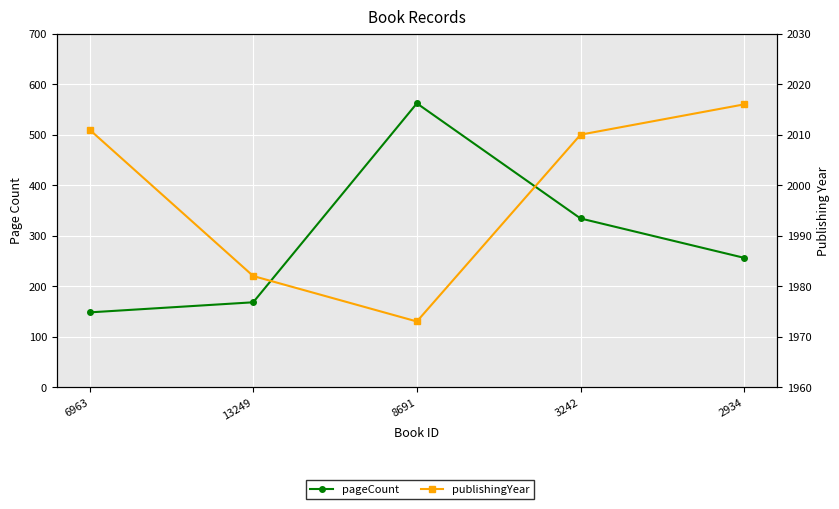

At how many categories does at least one series exceed 1392?

5